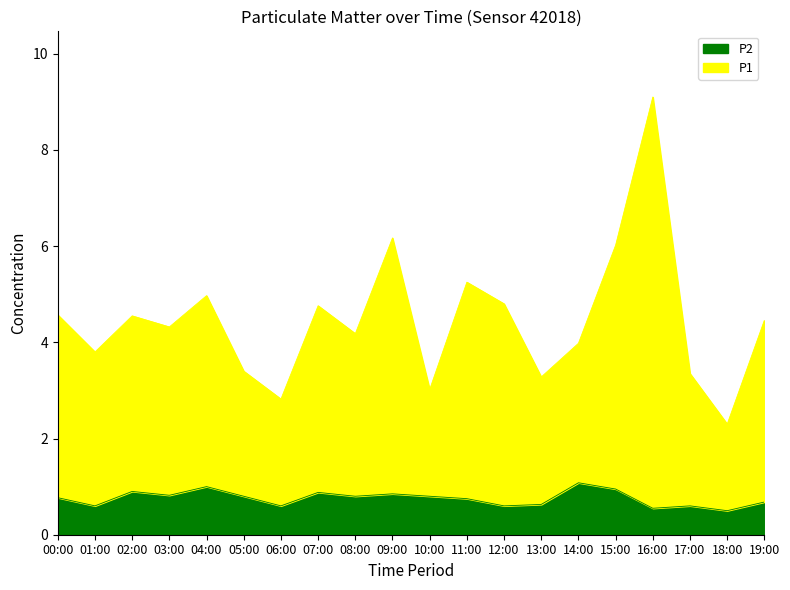

What are all the series names shown in the legend?

P2, P1